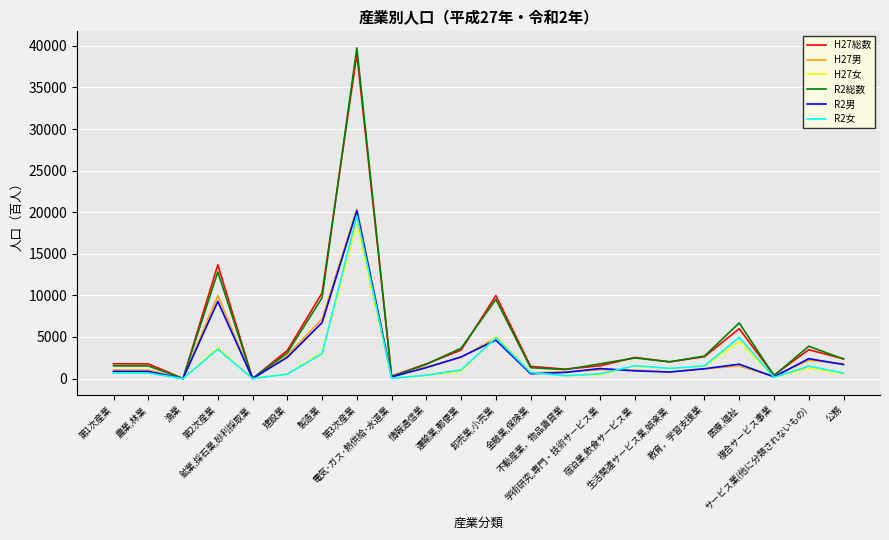

At how many categories does at least one series exceed 15854?

1